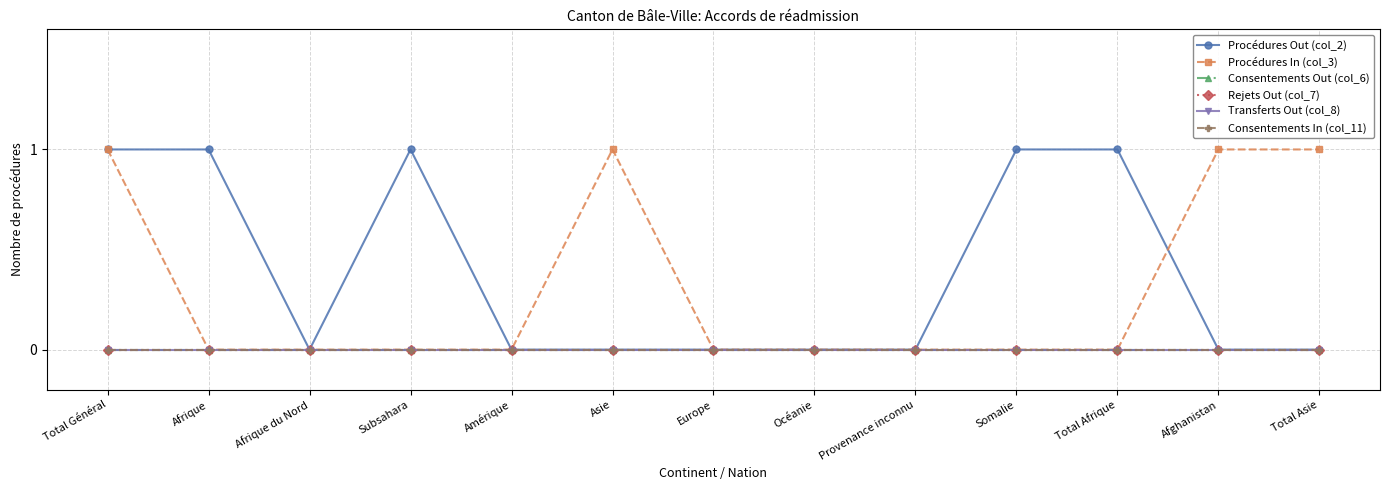

At which category is the sum across all series the highest?

Total Général